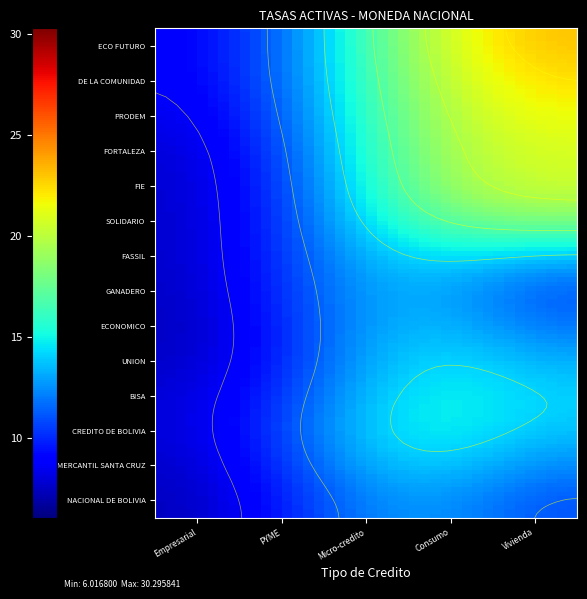

True or false: PRODEM has a value of 3.4 at Micro-credito.

False